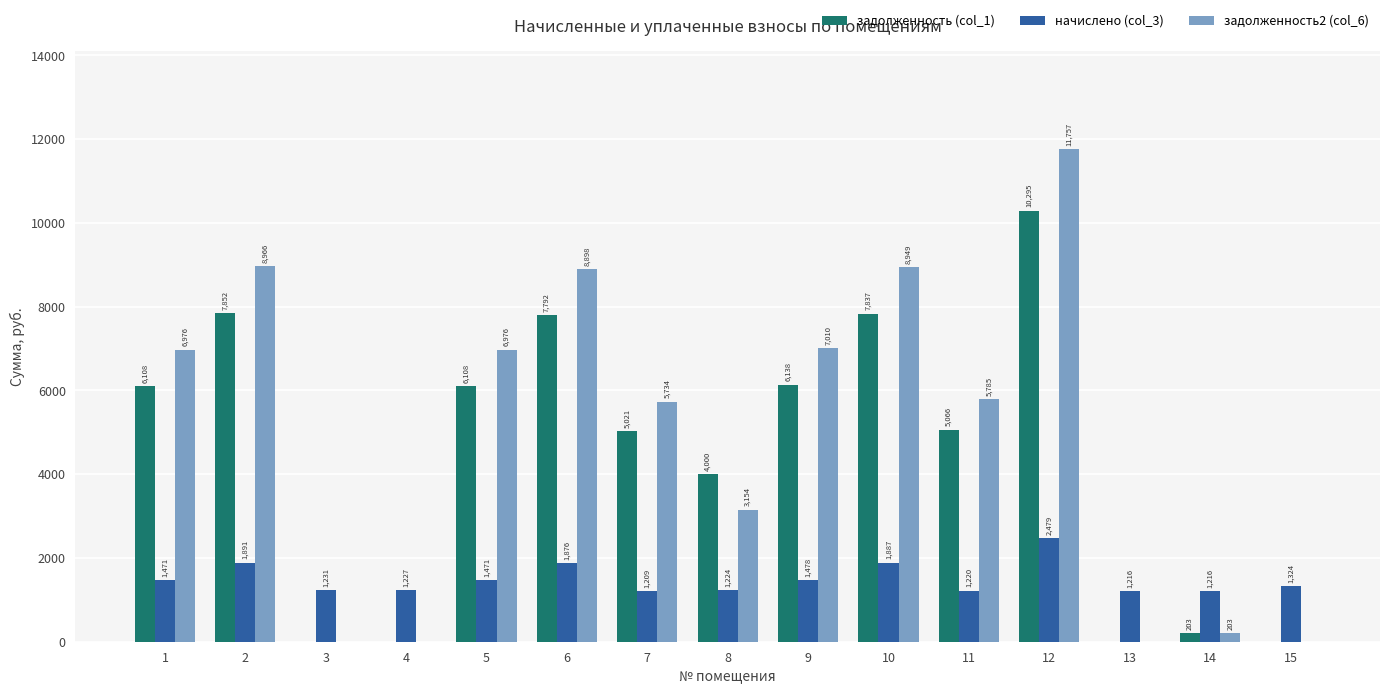

How many distinct data groups are displayed?

3